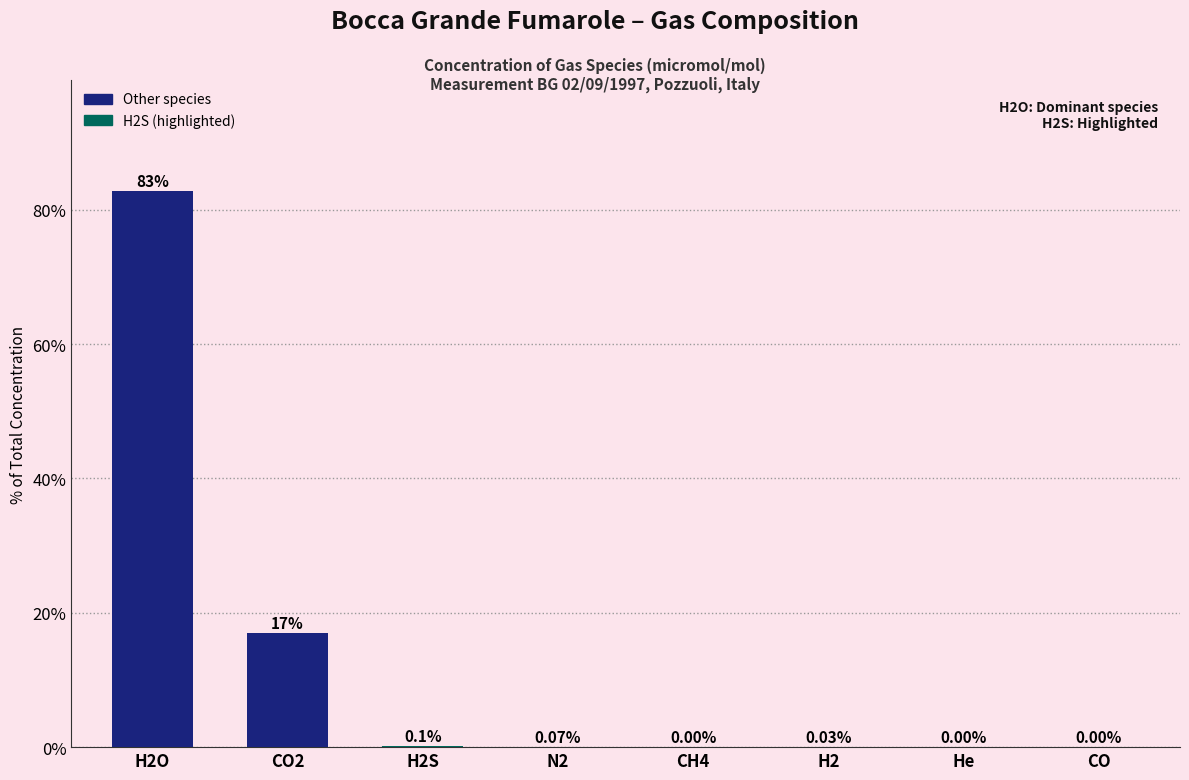

What is the sum of the values at CO2 and He?

17.0